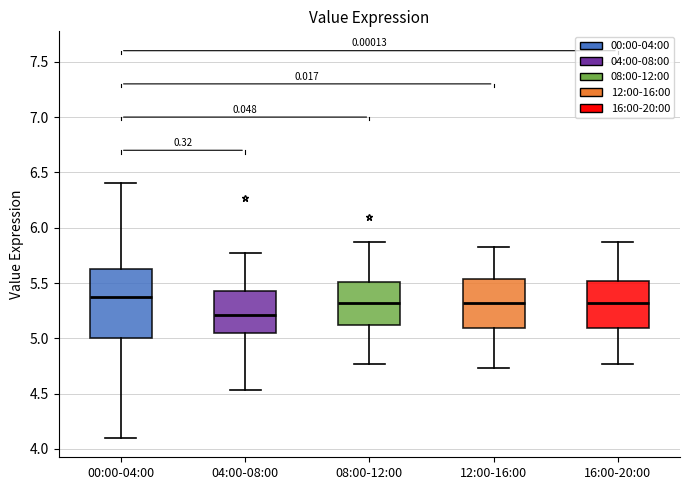

Comparing the boxes themselves (not the whiskers), which one is the tallest?

00:00-04:00